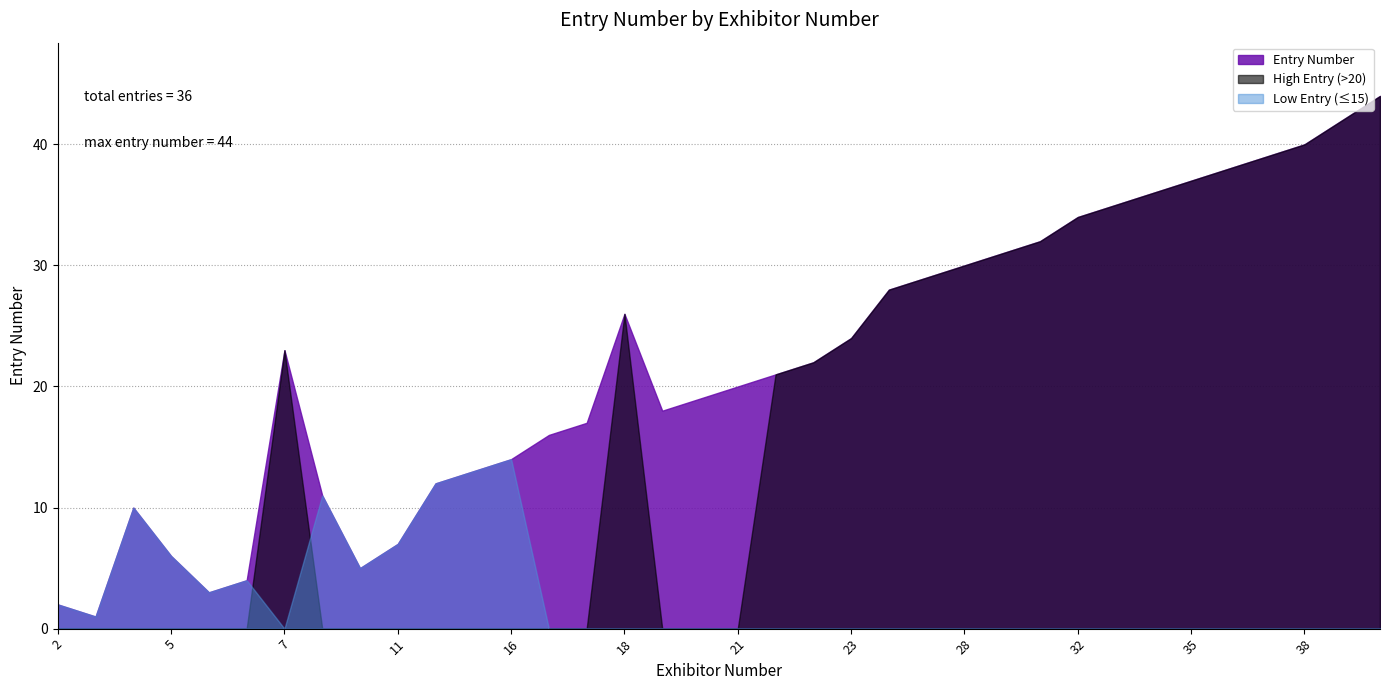

Which series has the largest total across all categories?

Entry Number